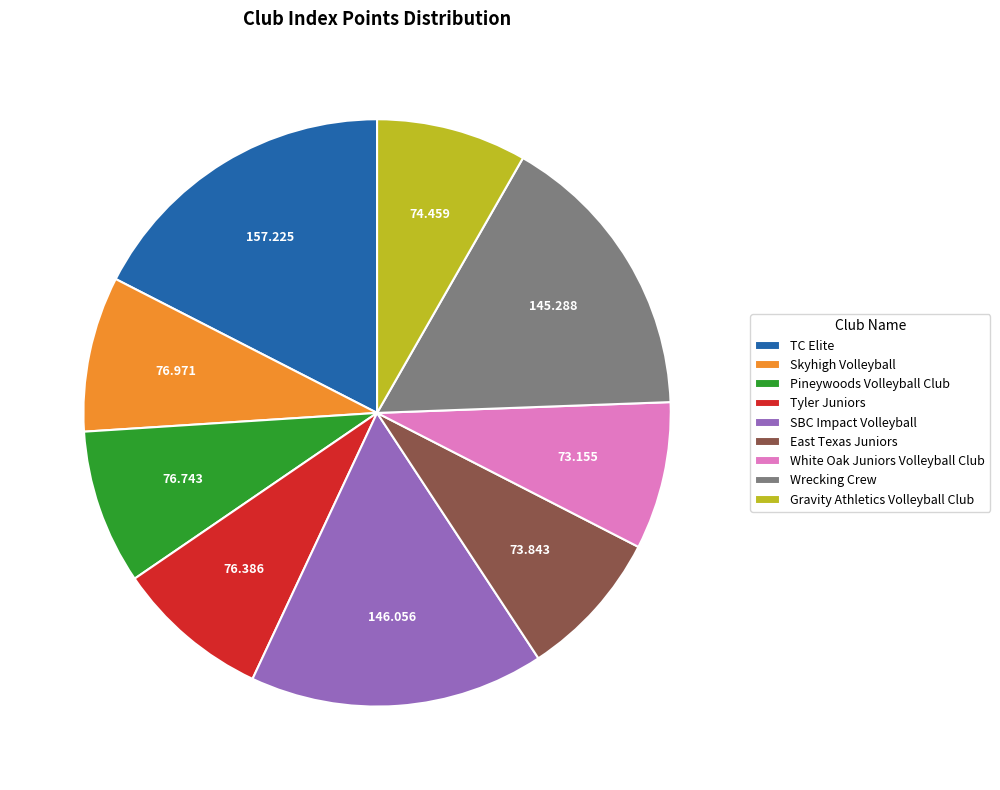

Combined, do TC Elite and Skyhigh Volleyball account for over 50%?

No